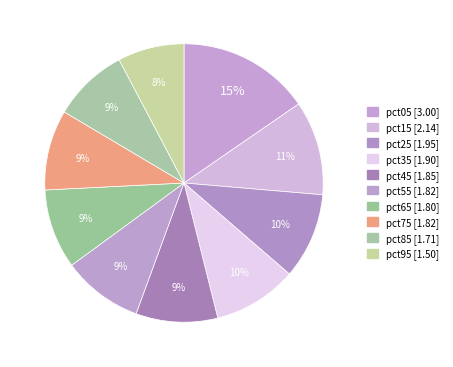

Is it true that pct05 is 15% of the pie?

True